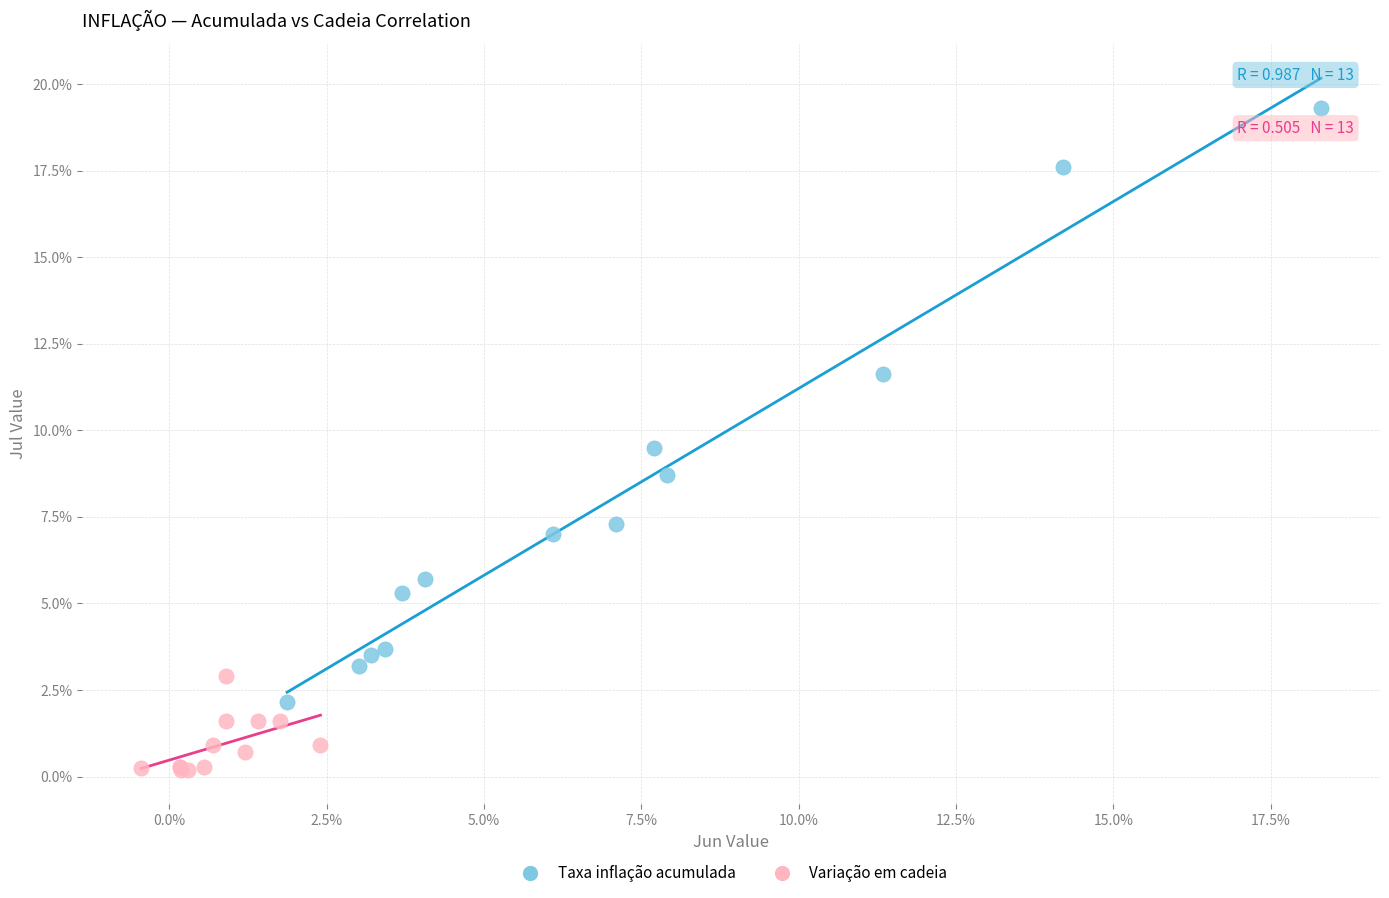

Which series reaches the maximum Y coordinate?

Taxa inflação acumulada